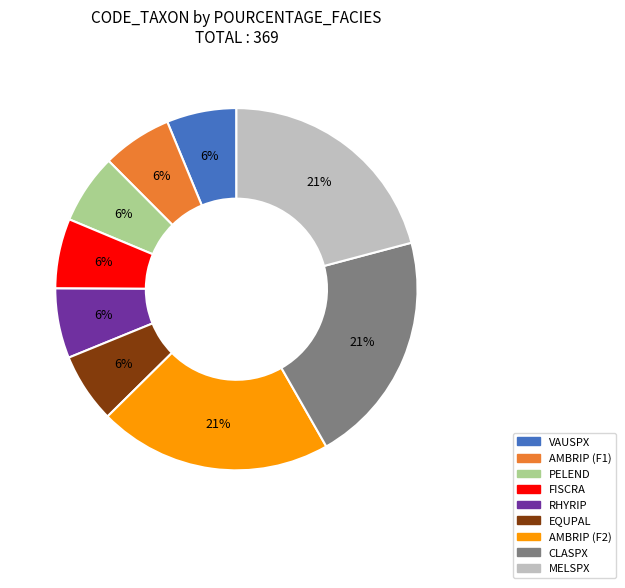

Is the sum of FISCRA and PELEND greater than half?

No